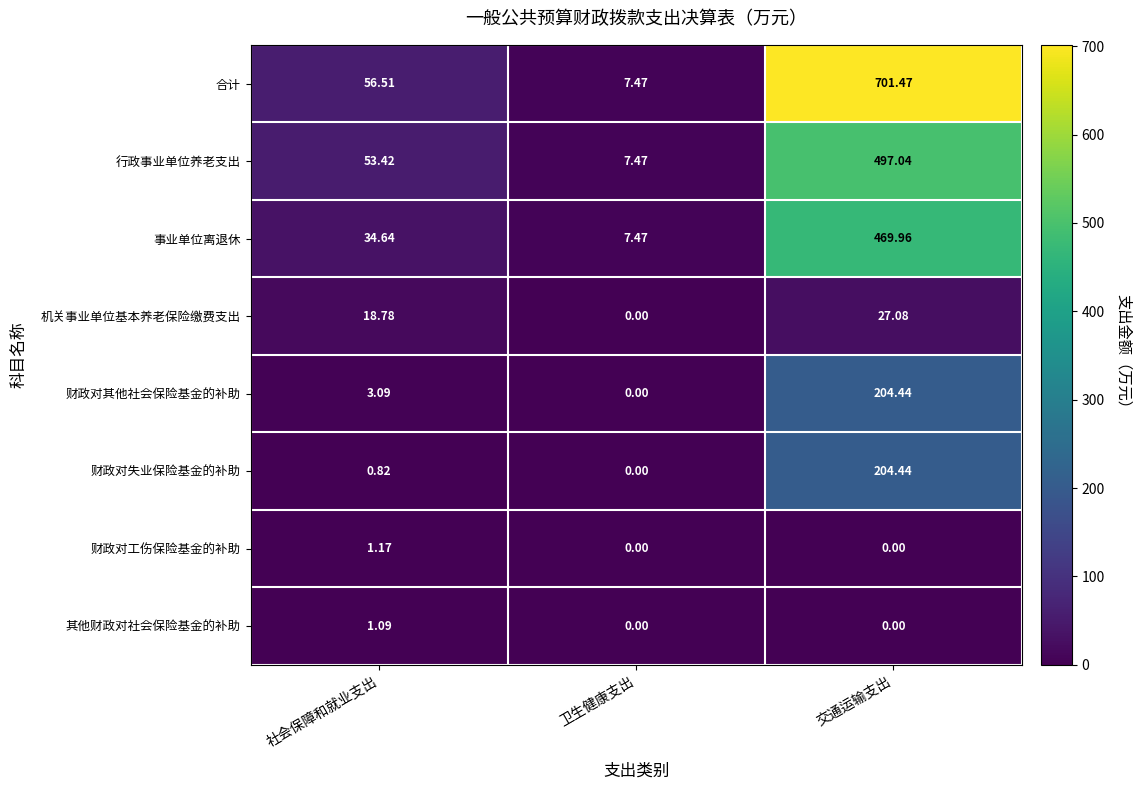

Between 社会保障和就业支出 and 交通运输支出, which series saw the biggest shift?

合计